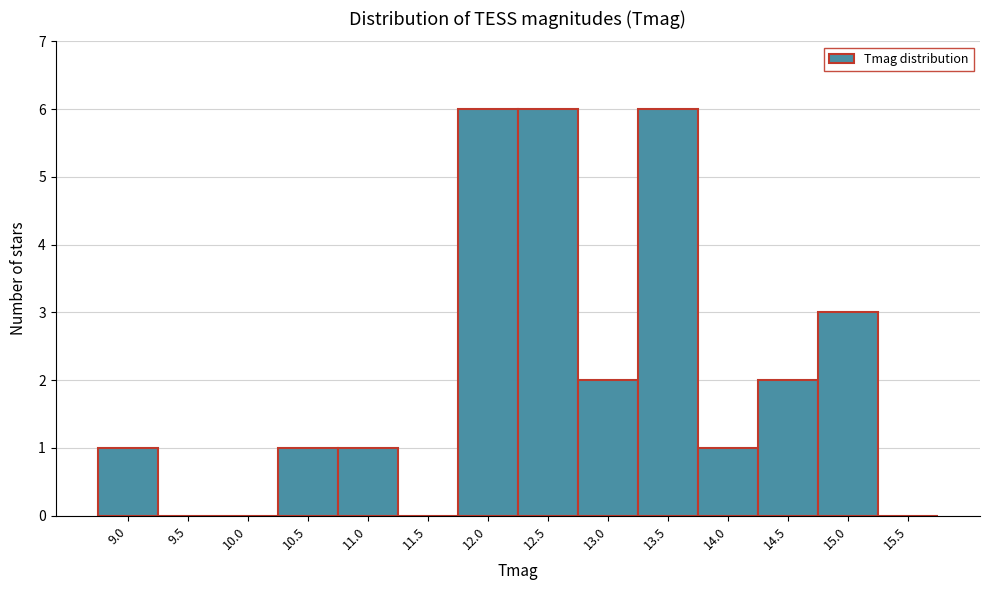

Reading right to left, transcribe all the data shown in this chart.

15.5=0	15.0=3	14.5=2	14.0=1	13.5=6	13.0=2	12.5=6	12.0=6	11.5=0	11.0=1	10.5=1	10.0=0	9.5=0	9.0=1